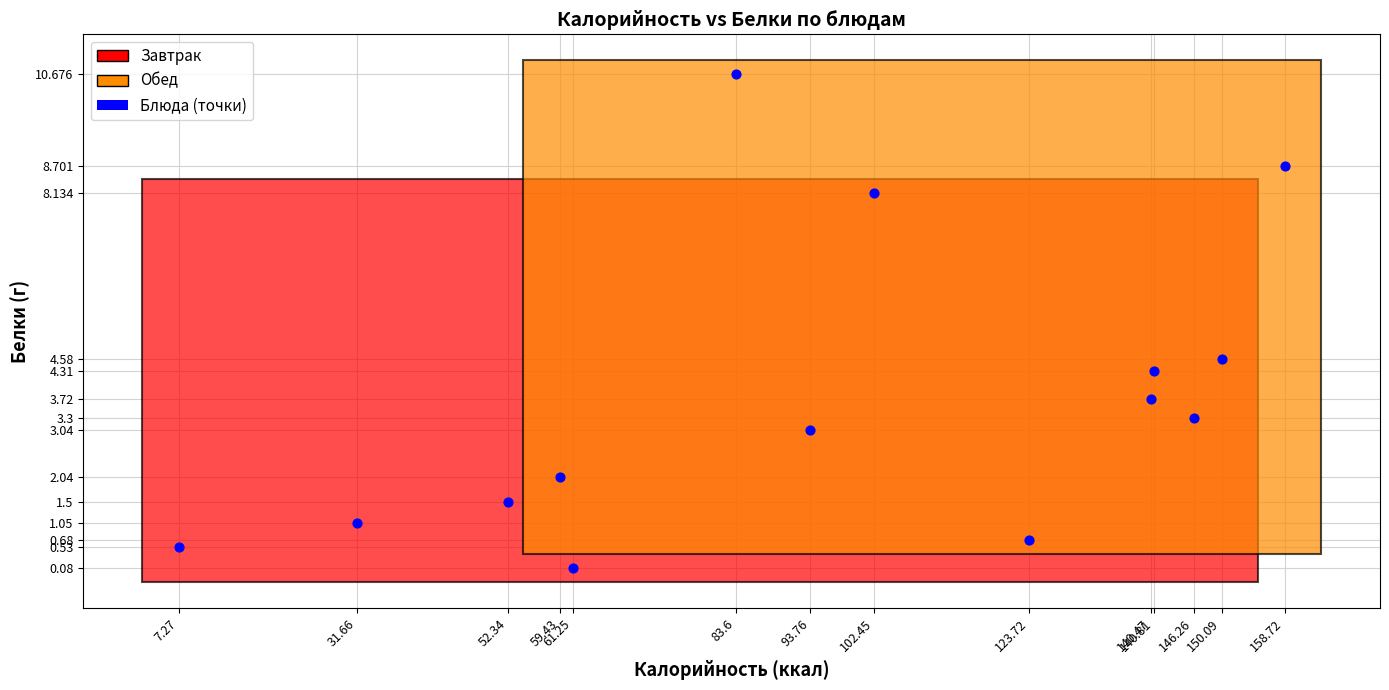

What is the range of Y values (max minus min)?

10.6